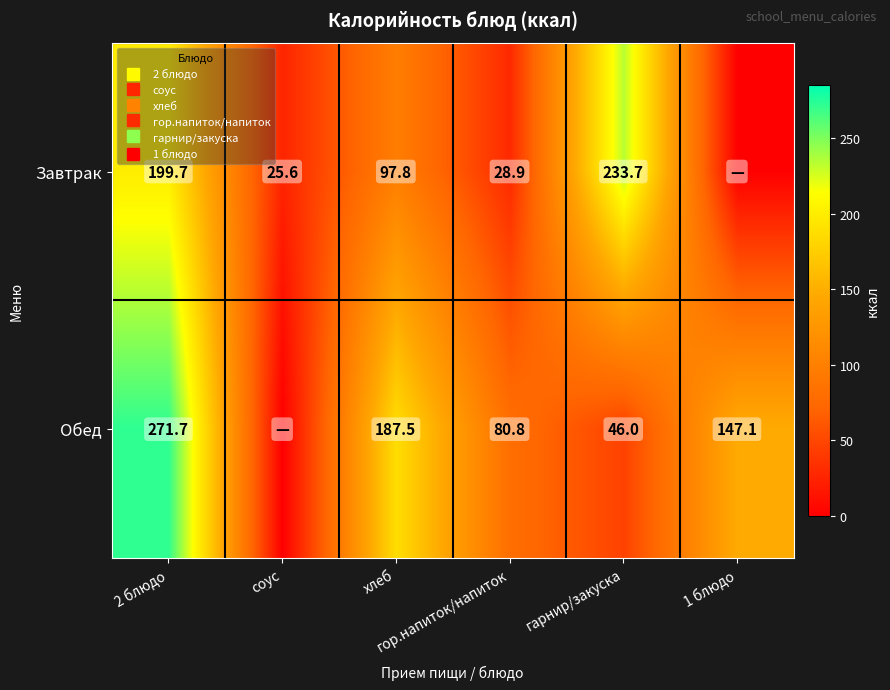

List the series in order of their overall mean, highest first.

Обед, Завтрак